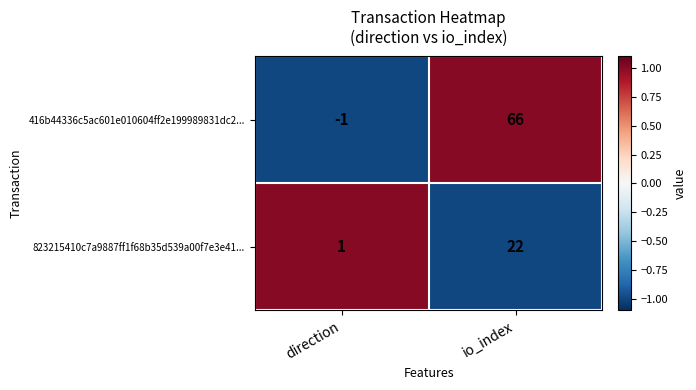

Which series has the largest total across all categories?

416b44336c5ac601e010604ff2e199989831dc2...